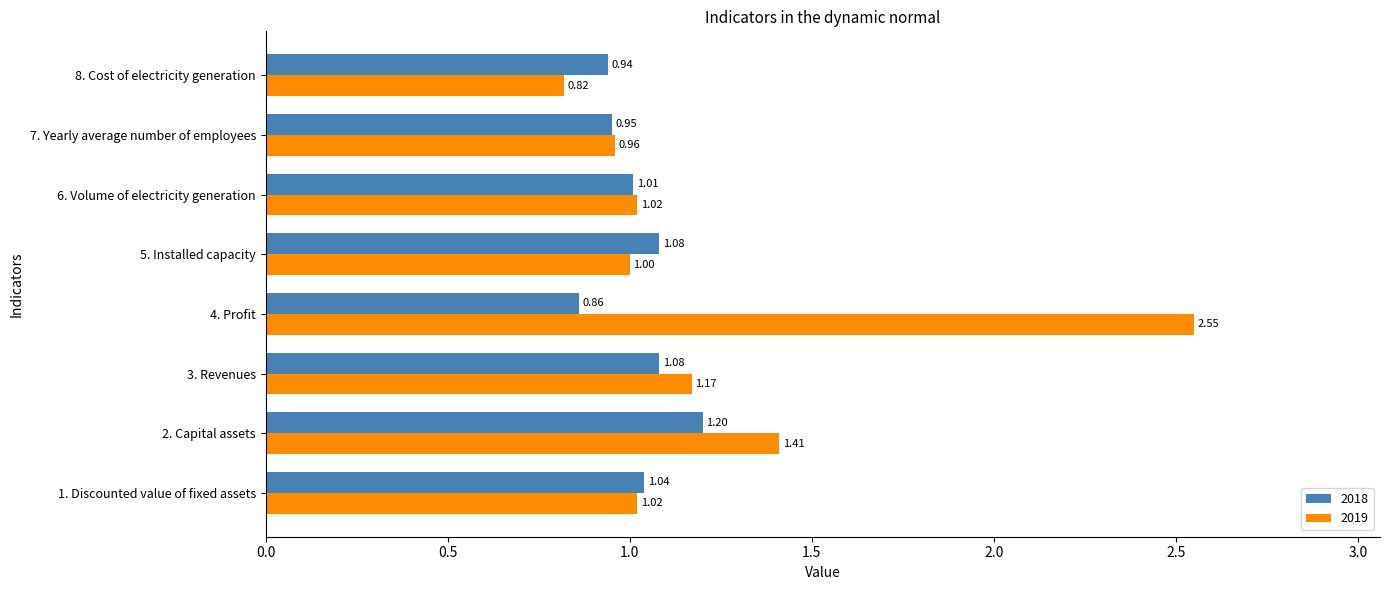

Rank the series by their maximum value, from lowest to highest.

2018, 2019